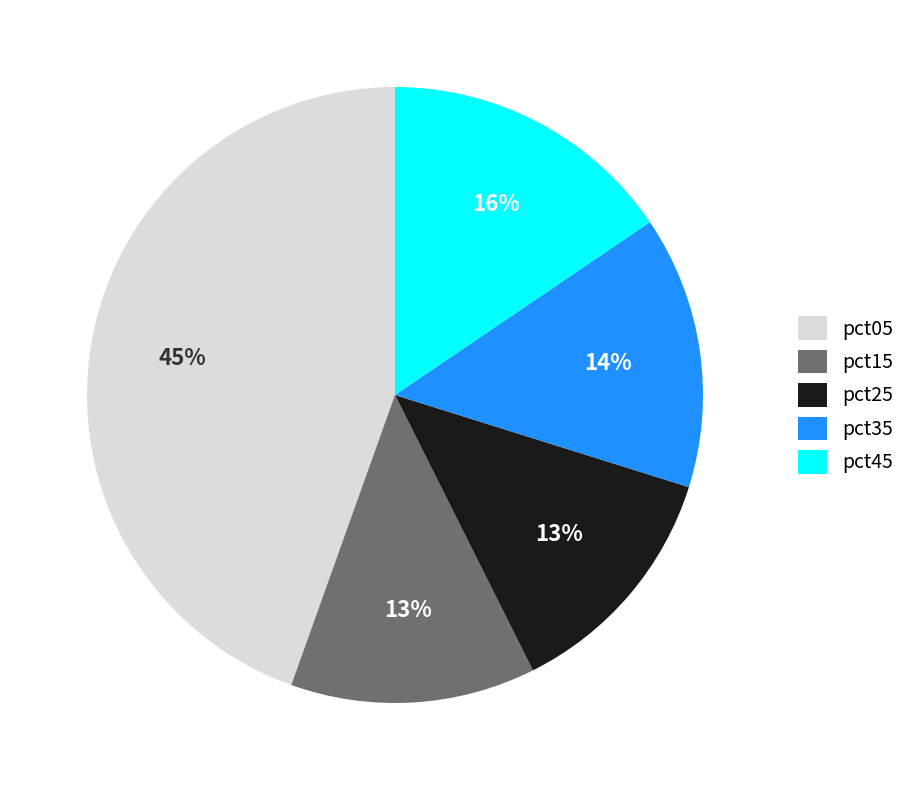

Is it true that pct35 is 27% of the pie?

False